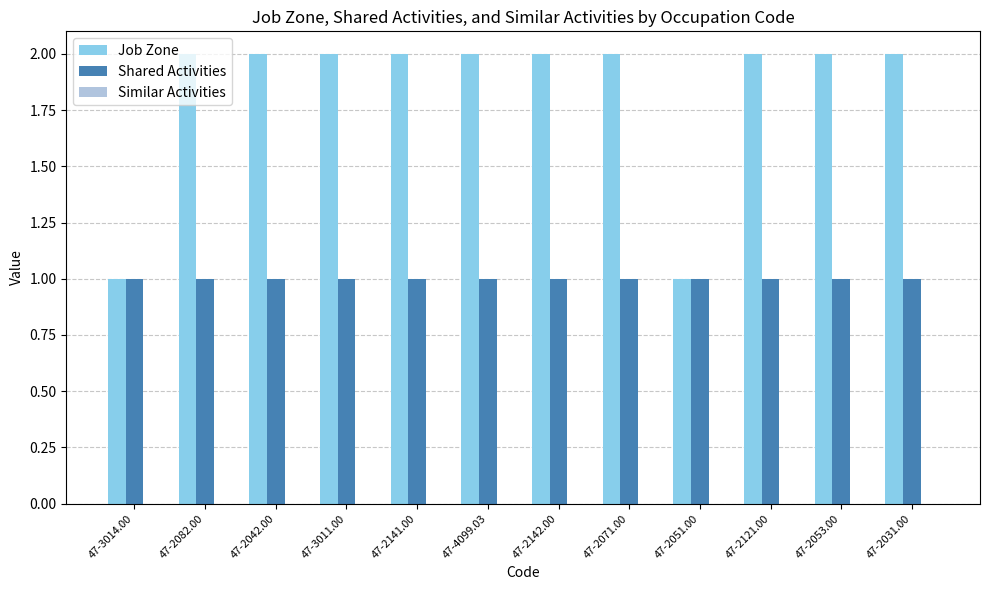

What is the approximate value of Shared Activities at 47-2121.00?

1